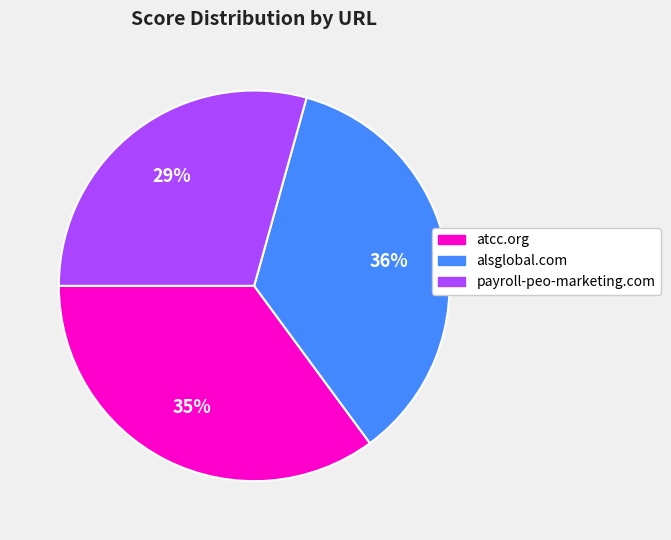

To the nearest percent, what is the combined percentage of alsglobal.com and payroll-peo-marketing.com?

65%